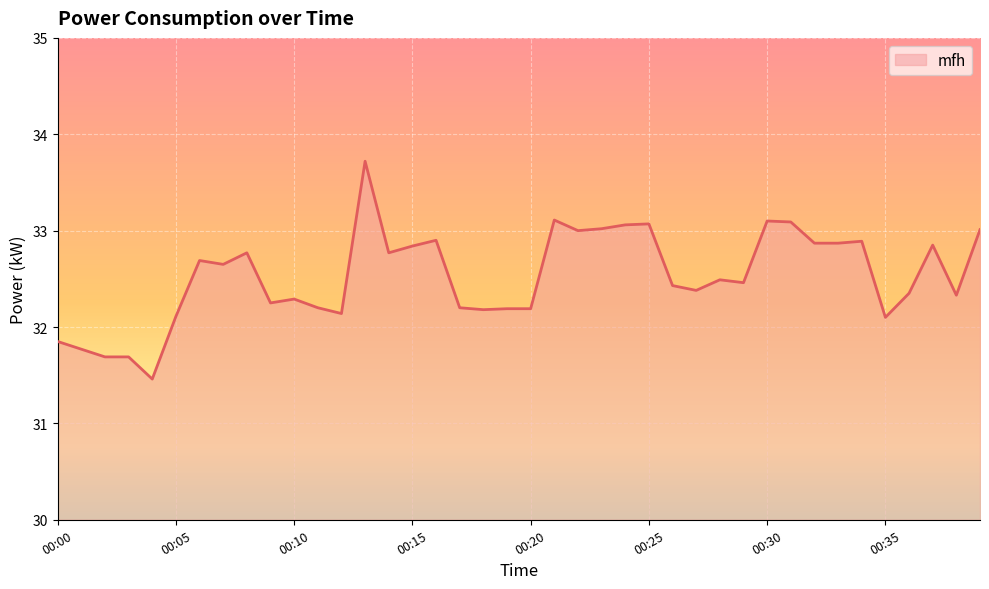

What is the minimum value shown in the chart?

31.5